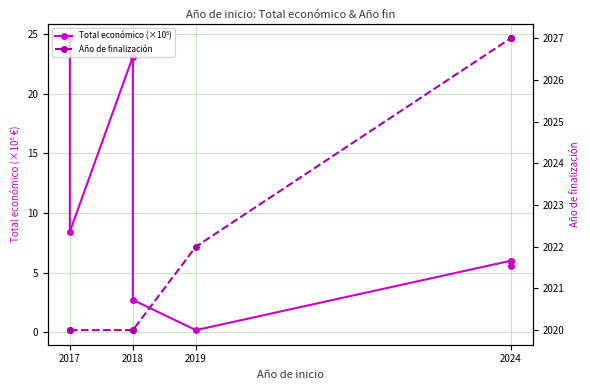

Does the chart display data point markers on the line(s)?

Yes